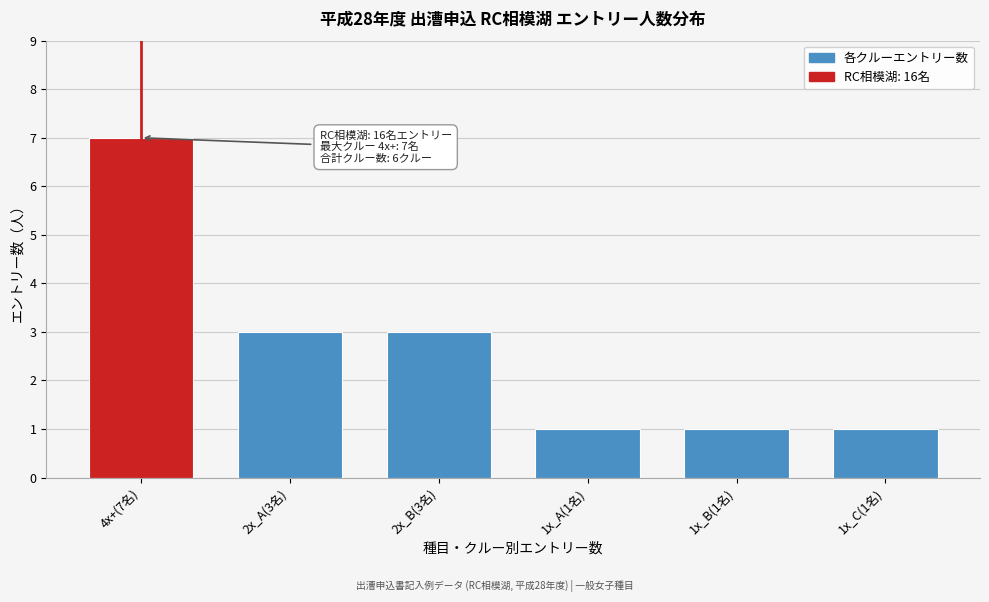

Reading right to left, what are all the values shown in this chart?

1x_C(1名)=1	1x_B(1名)=1	1x_A(1名)=1	2x_B(3名)=3	2x_A(3名)=3	4x+(7名)=7